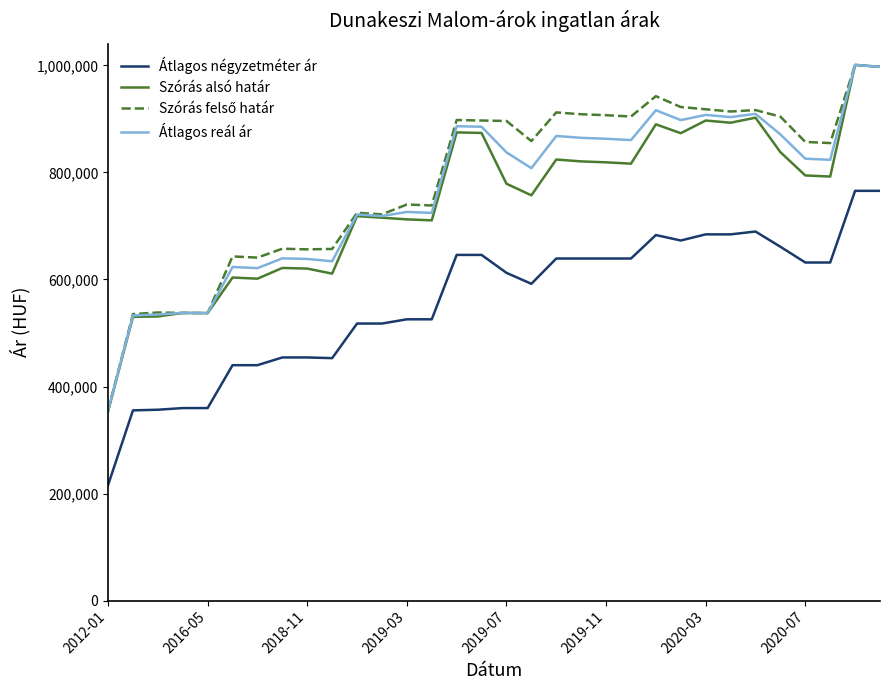

True or false: Átlagos reál ár and Átlagos négyzetméter ár intersect in this chart.

False